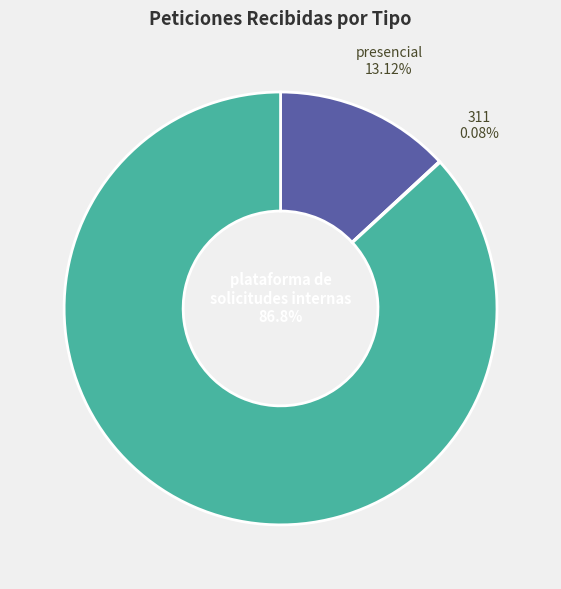

To the nearest percent, what is the average slice percentage?

33%